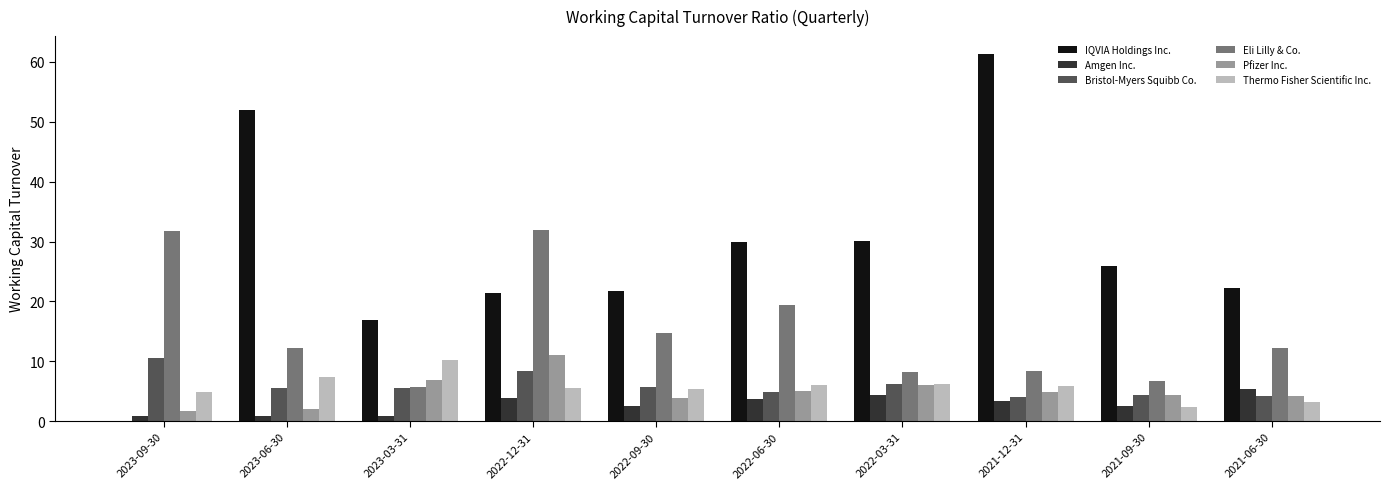

Are the bars grouped side by side (vs. stacked)?

Yes